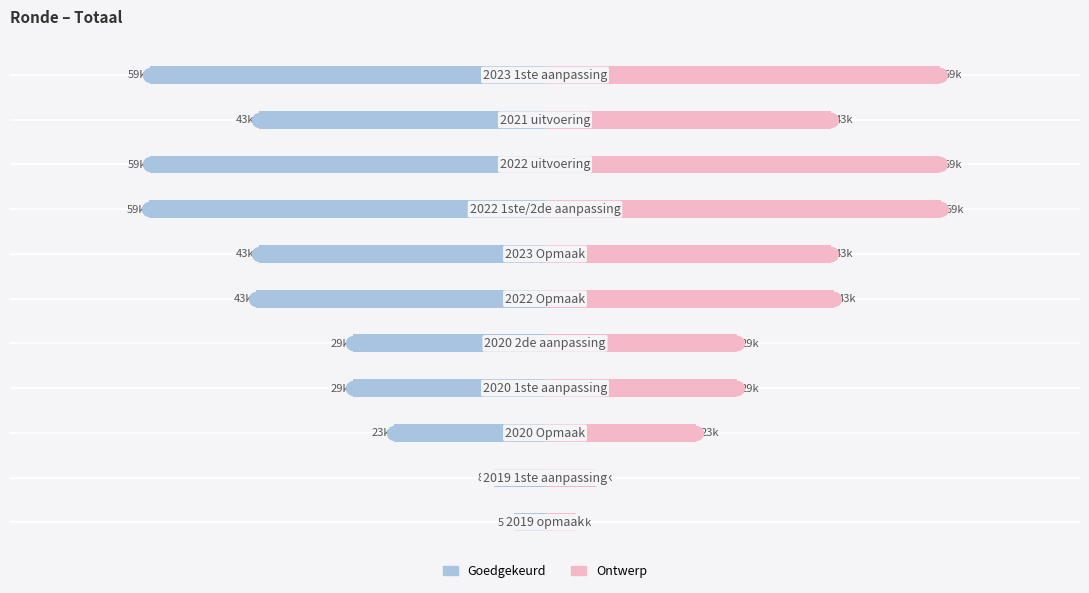

Is the value of Goedgekeurd at 20000 greater than the value of Ontwerp at 0?

No